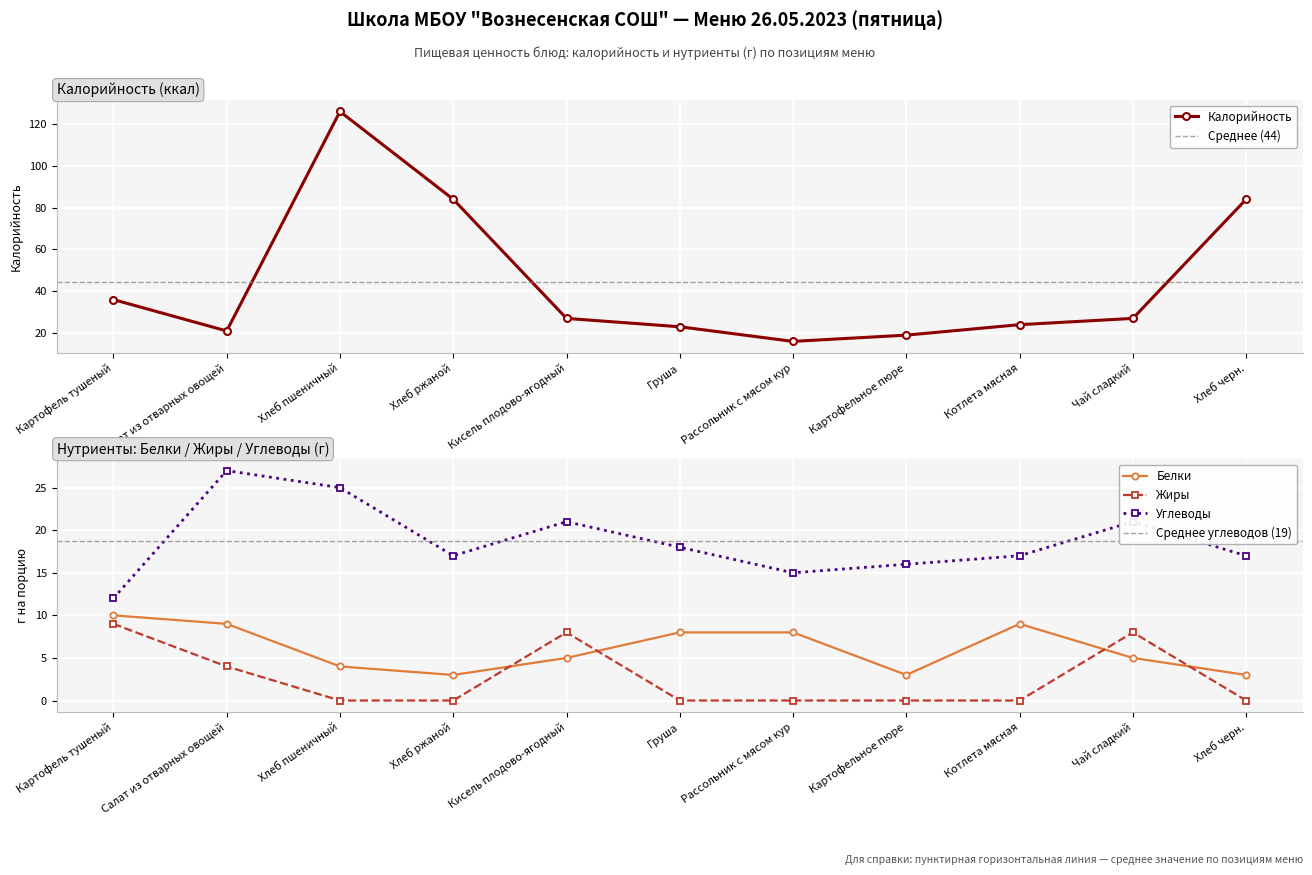

True or false: Жиры and Углеводы cross at least once.

False